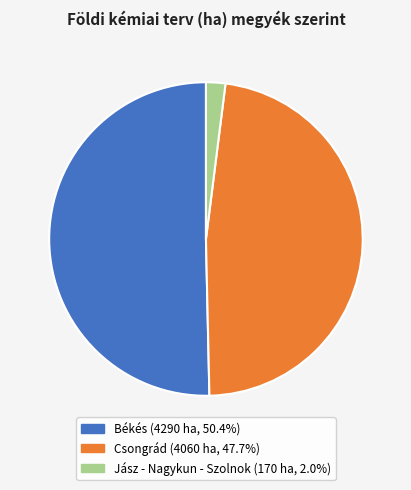

Between Békés and Jász - Nagykun - Szolnok, which is larger?

Békés